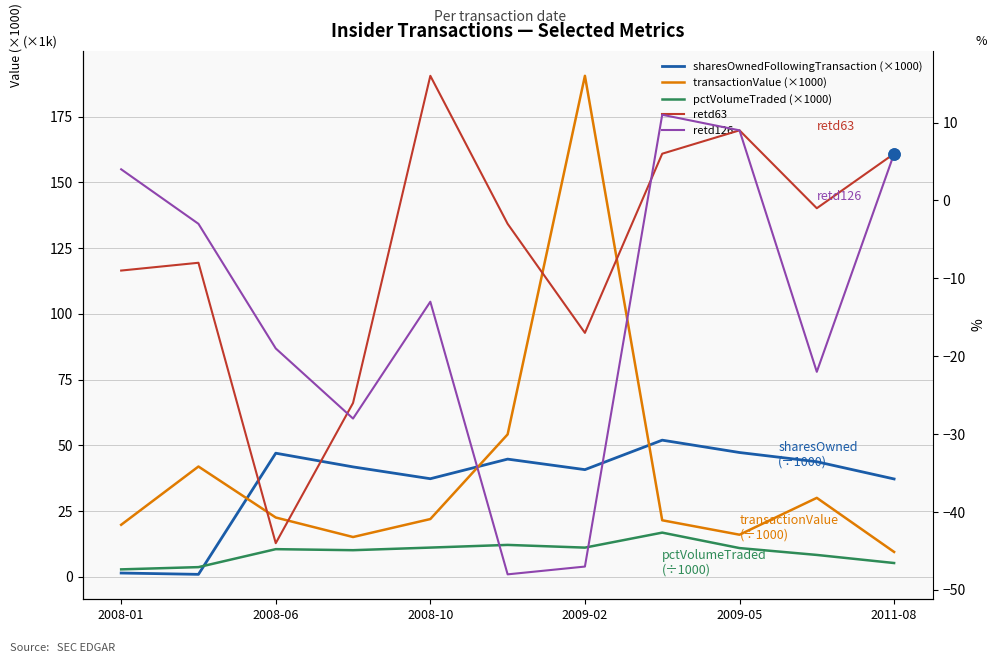

How many values in the transactionValue (×1000) series exceed 22?

6